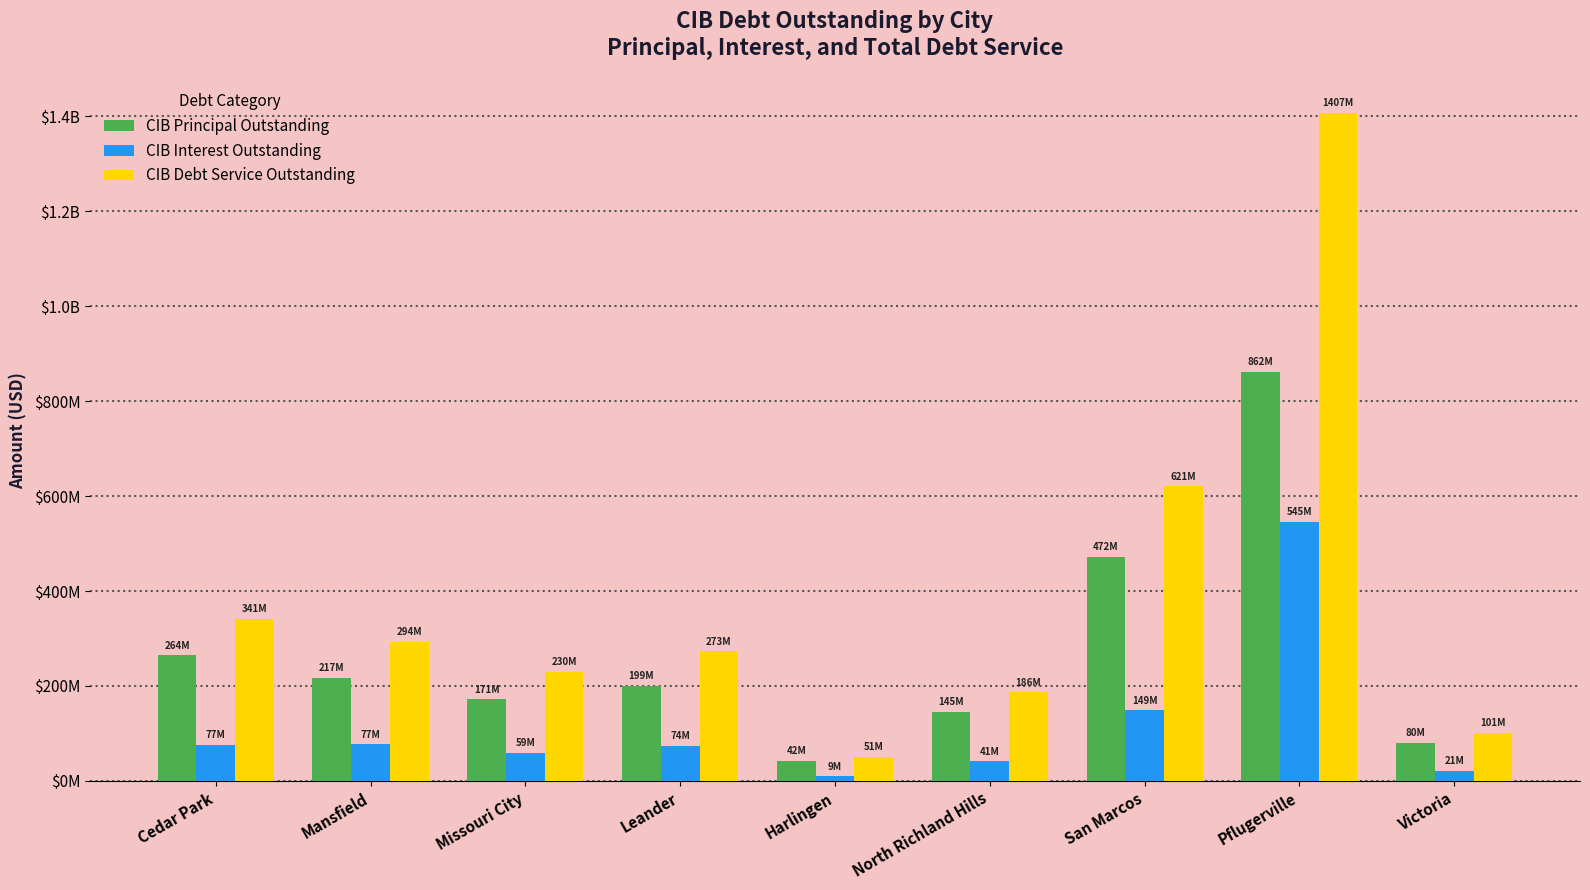

List the series in order of their peak value, lowest first.

CIB Interest Outstanding, CIB Principal Outstanding, CIB Debt Service Outstanding